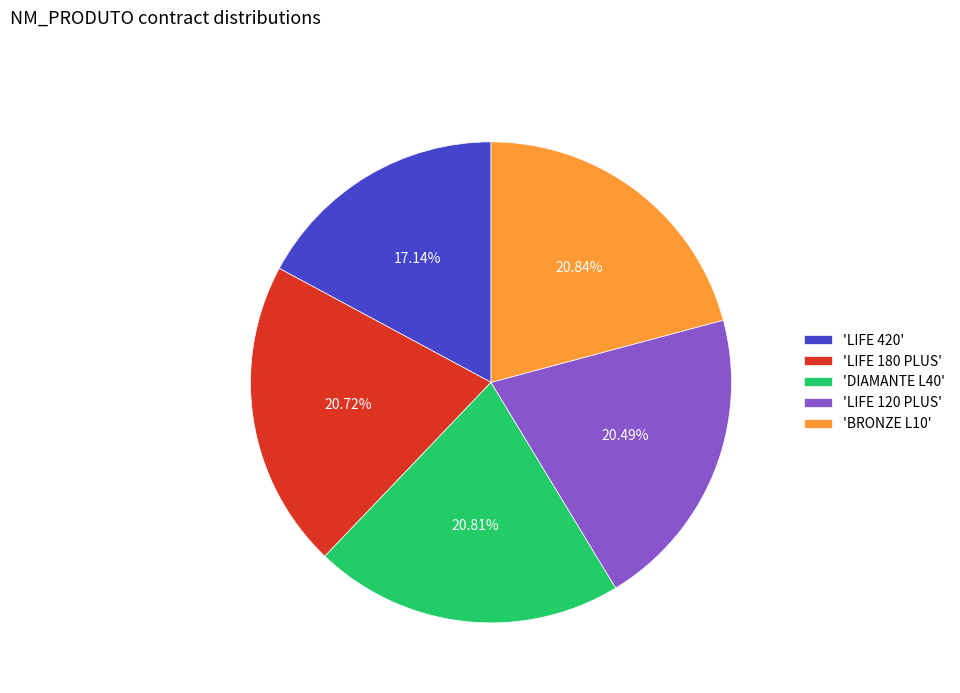

To the nearest percent, what is the average slice percentage?

20%